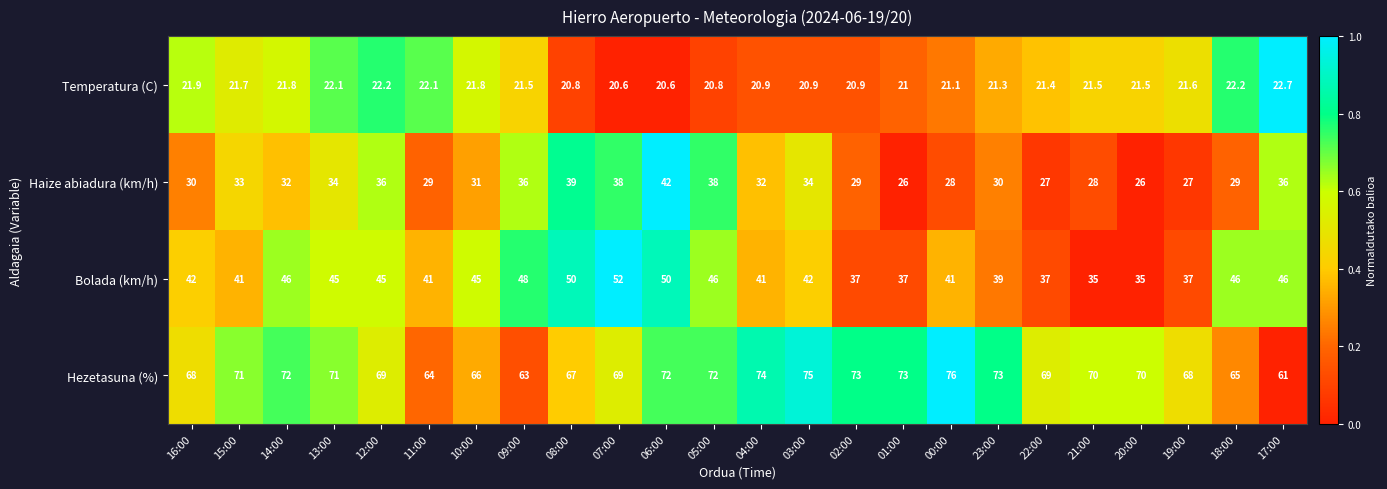

Where does the Hezetasuna (%) series first go above 70?

15:00